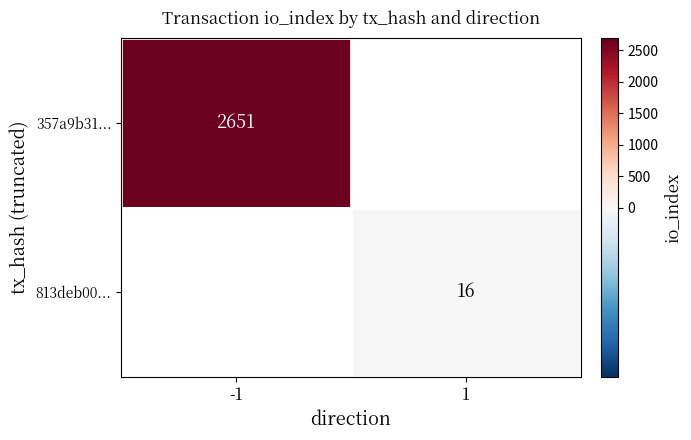

True or false: 813deb00... has a value of 10.2 at 1.

False